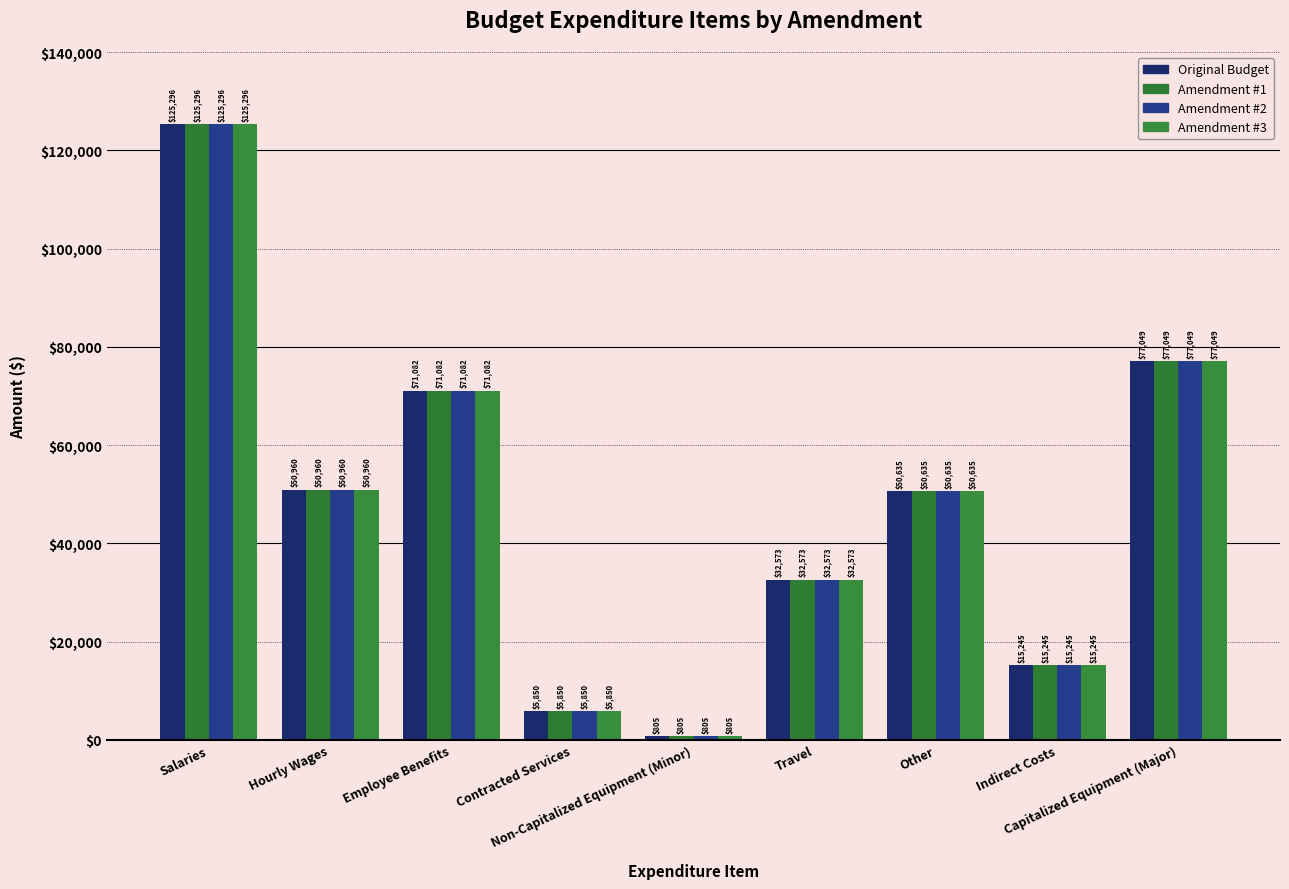

At which label does Amendment #3 reach its peak?

Salaries